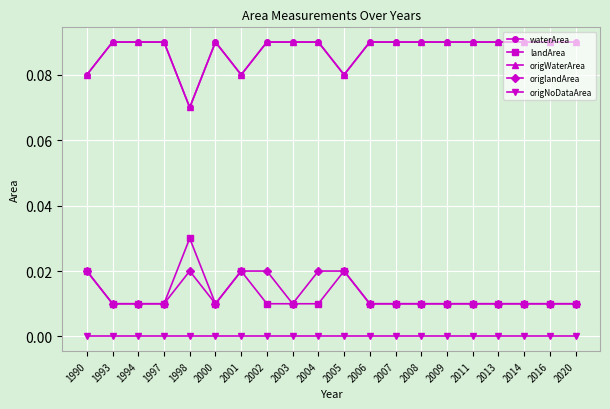

True or false: waterArea and origlandArea intersect in this chart.

False